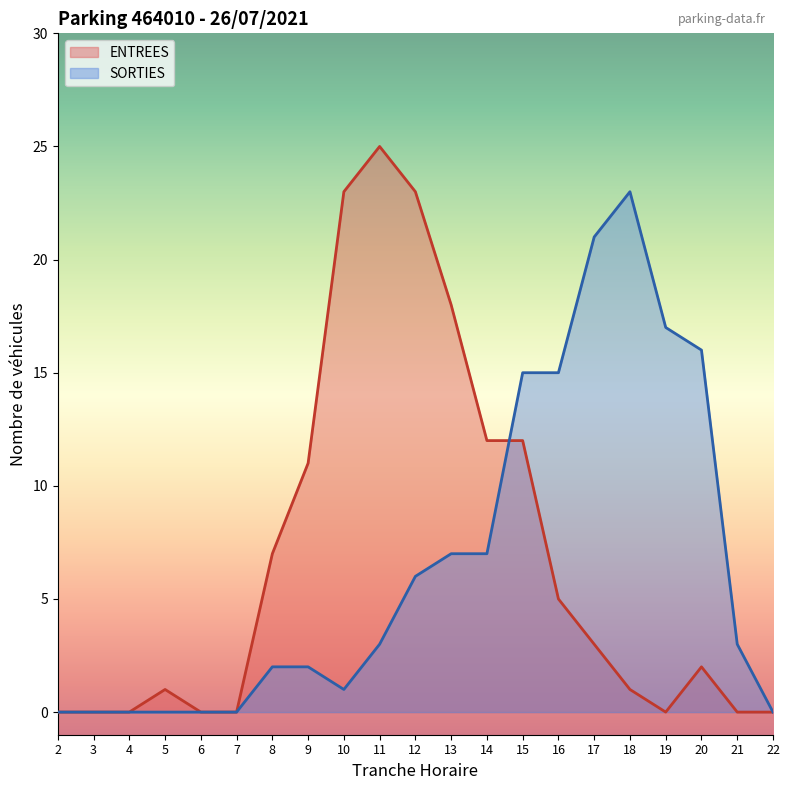

After their last crossing, which series has the higher values: SORTIES or ENTREES?

SORTIES